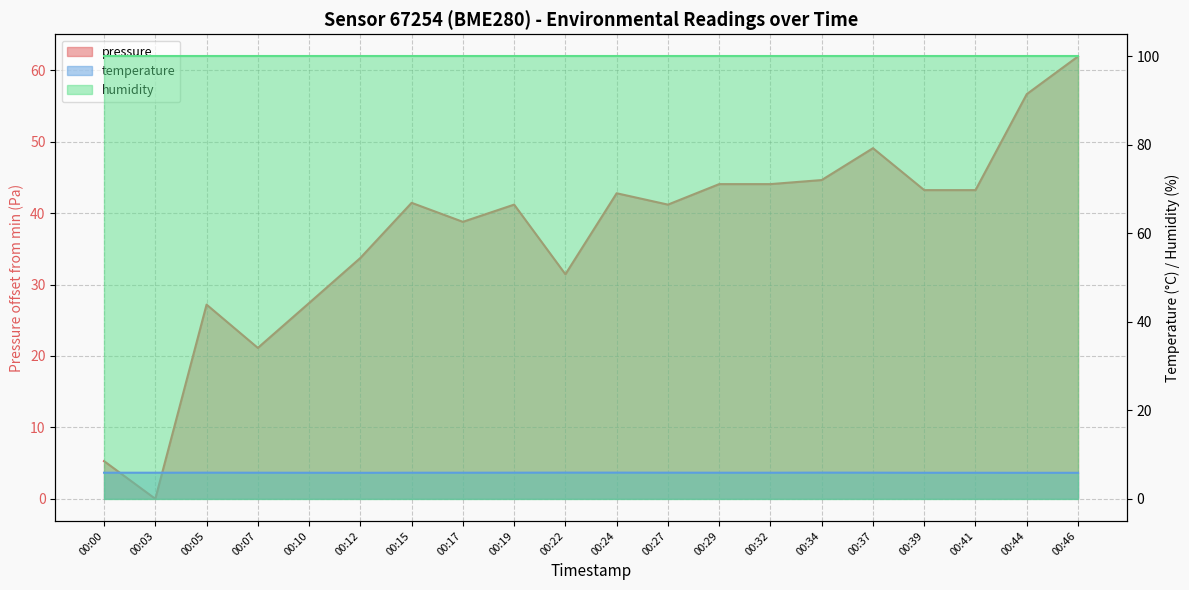

Does the chart display data point markers on the line(s)?

No